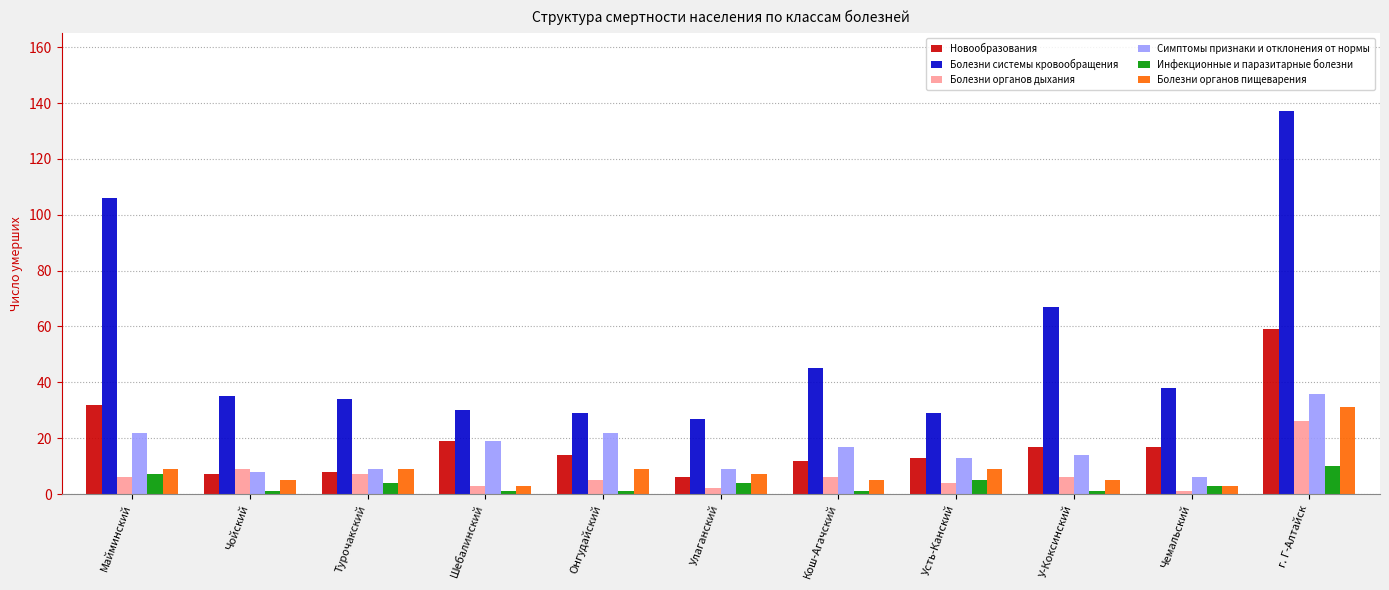

Are the bars horizontal?

No